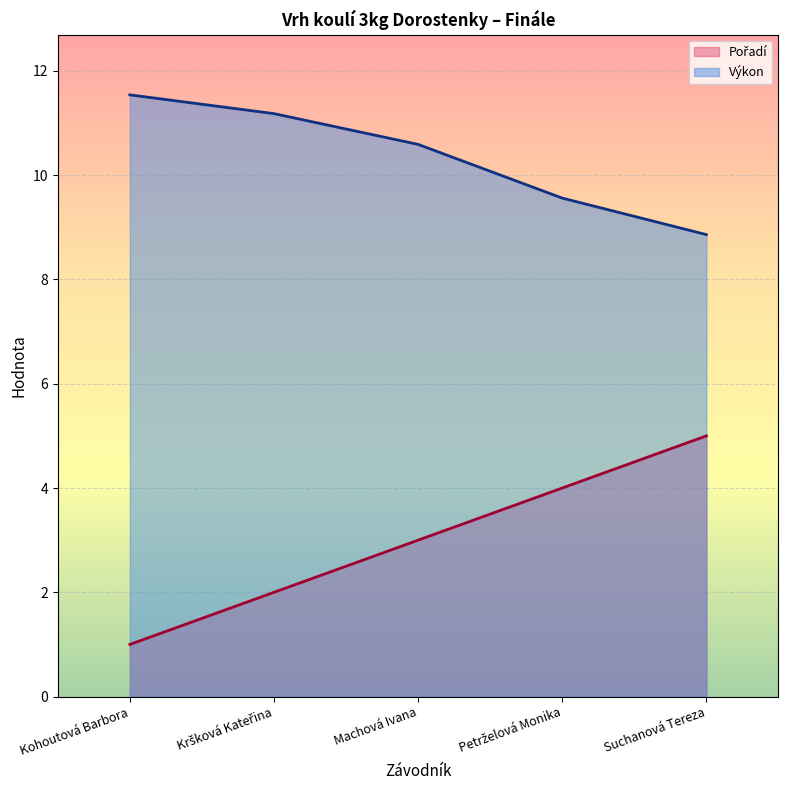

True or false: Výkon has a value of 11.5 at Kohoutová Barbora.

True